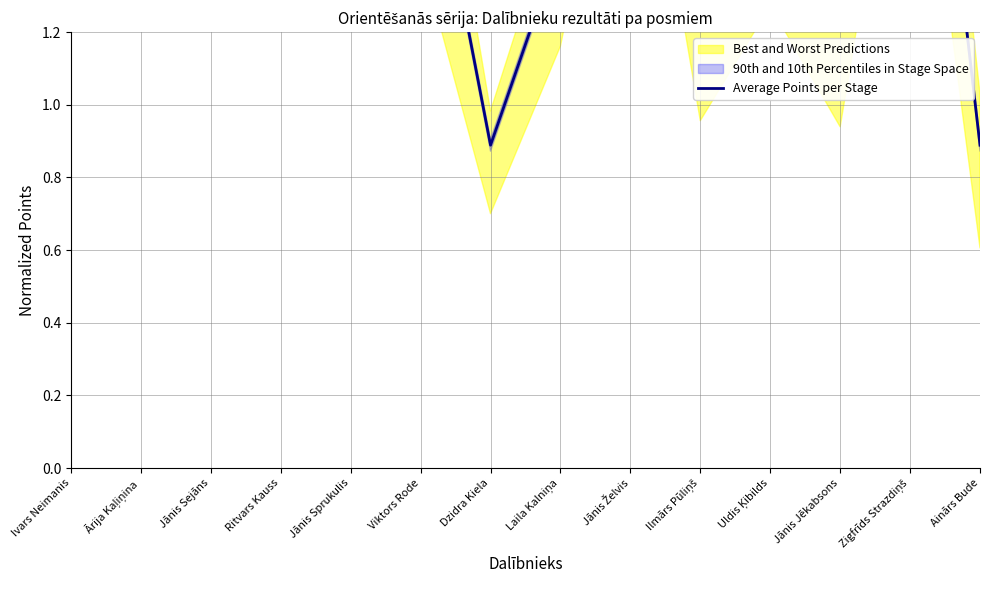

At which category does the data reach its first local peak?

Jānis Sejāns